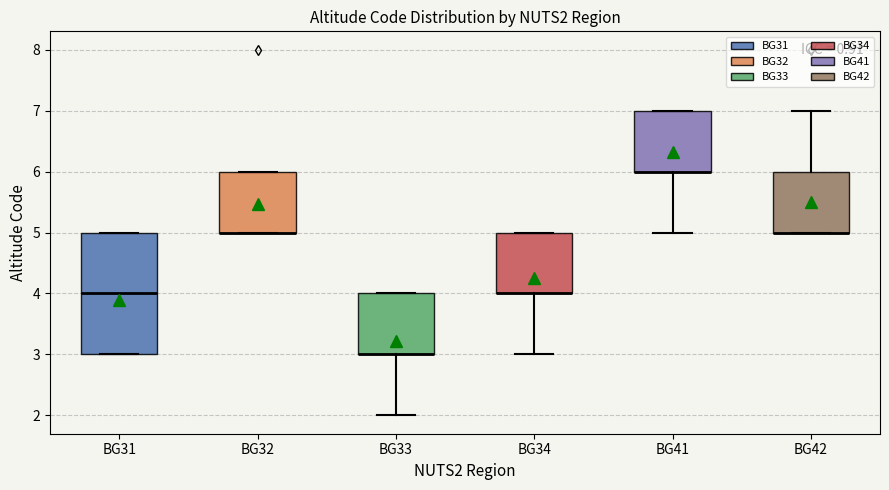

Comparing the boxes themselves (not the whiskers), which one is the tallest?

BG31